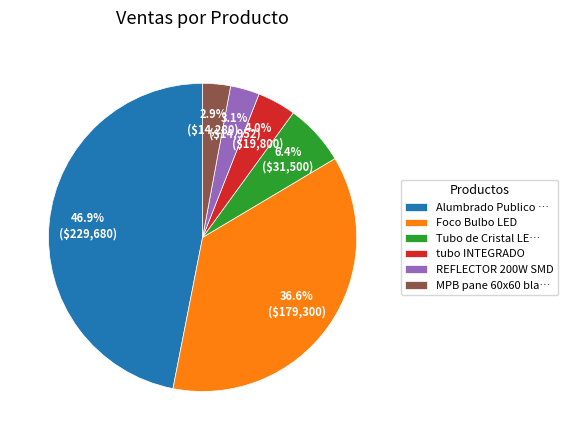

Which slice is the largest?

Alumbrado Publico …